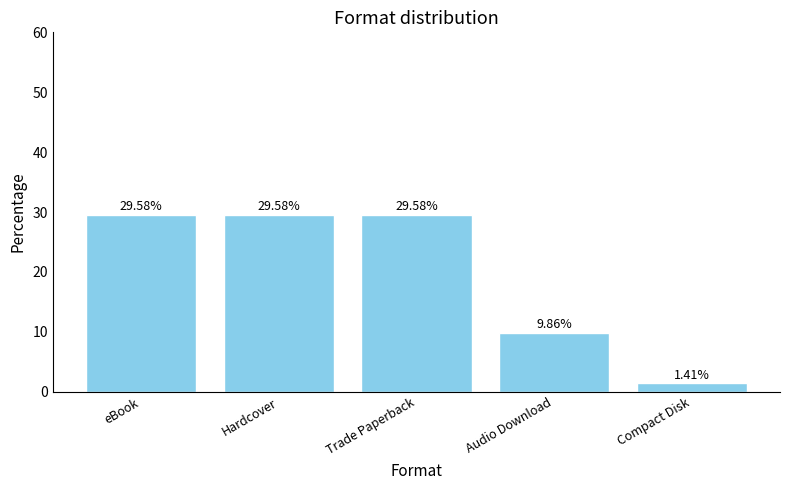

What is the label of the 5th bar from the right?

eBook